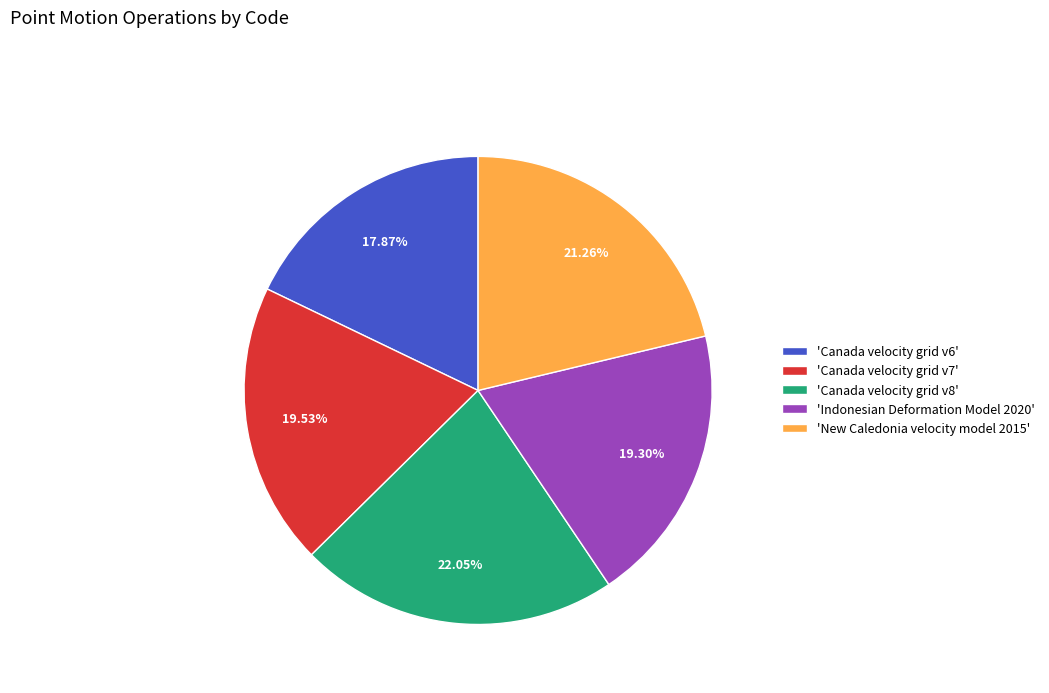

Which category has the smallest portion of the pie?

'Canada velocity grid v6'